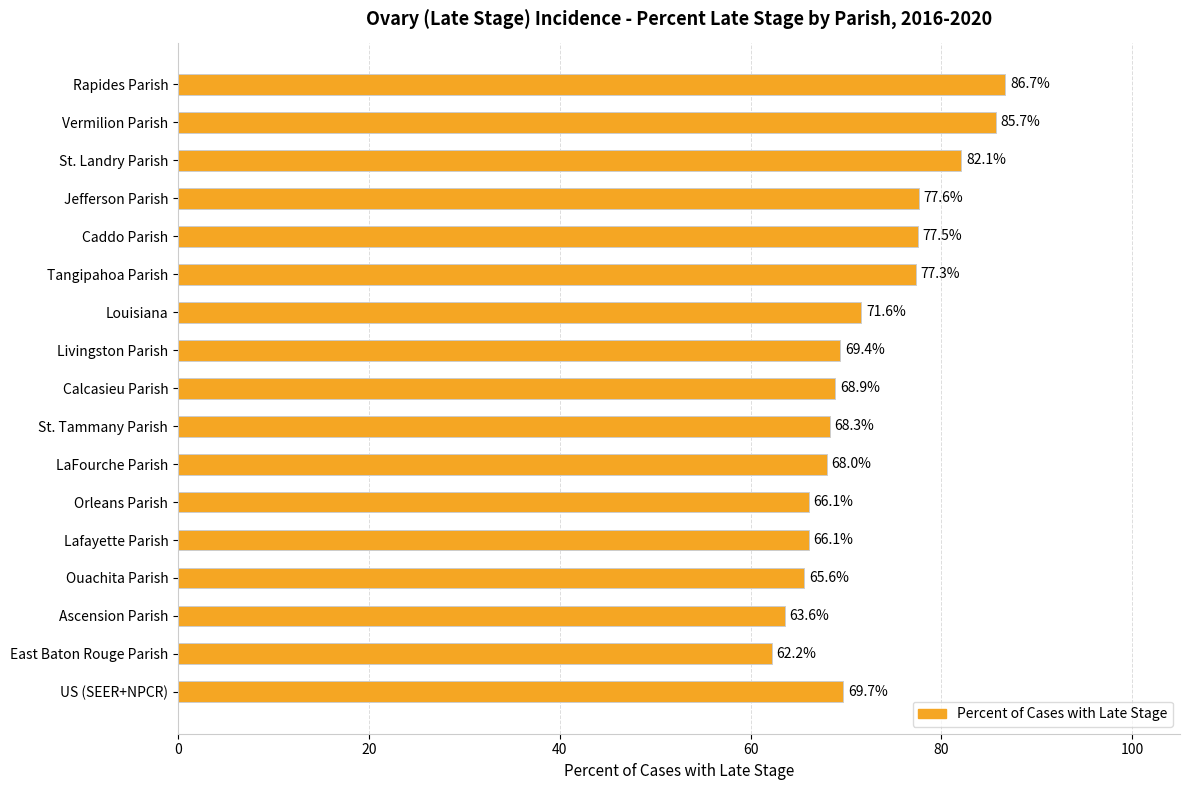

Where is the data nearest to the value 74?

Louisiana